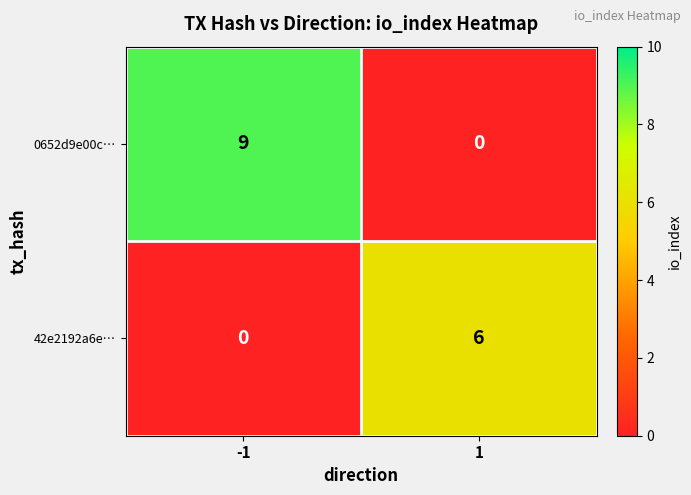

What is the difference between the maximum and minimum values in the 42e2192a6e… series?

6